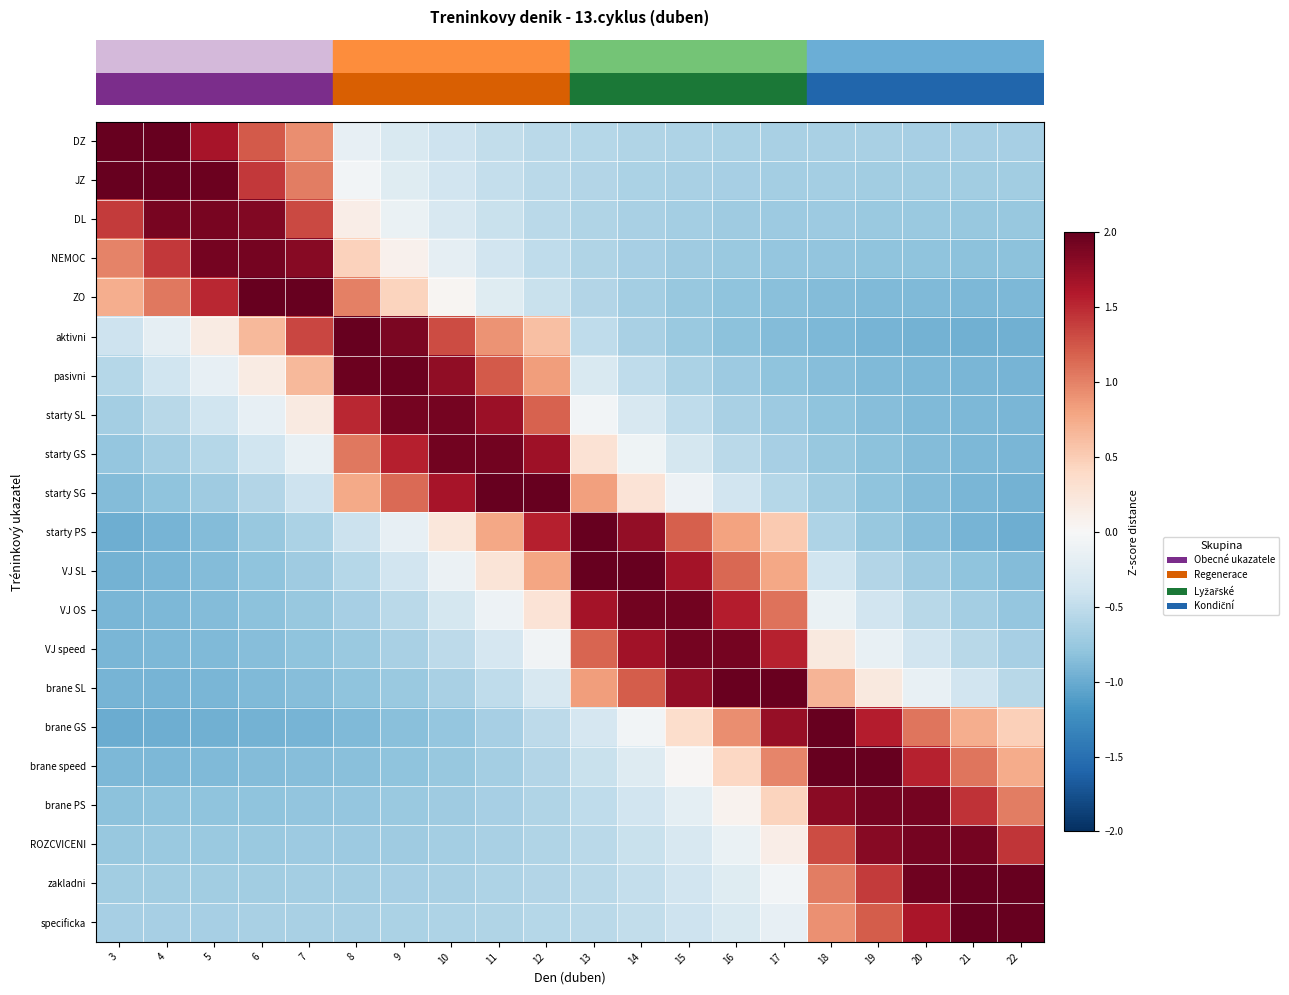

Which has a higher value, 15 or 9?

9